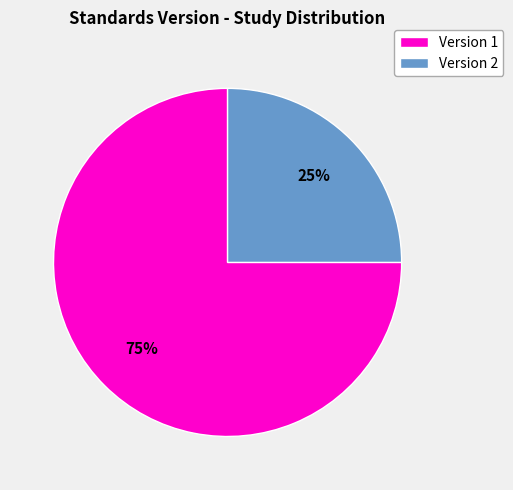

Rank the categories by value from highest to lowest.

Version 1, Version 2